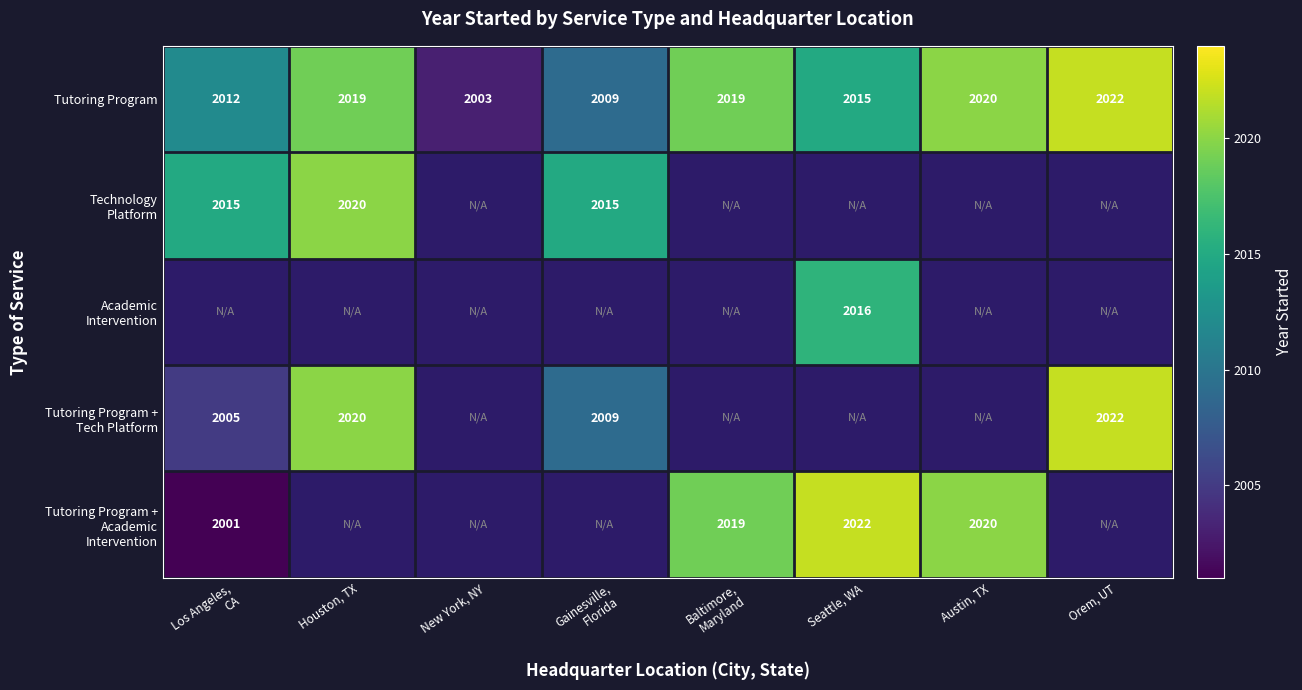

What is the difference between the maximum and minimum values in the Tutoring Program series?

19